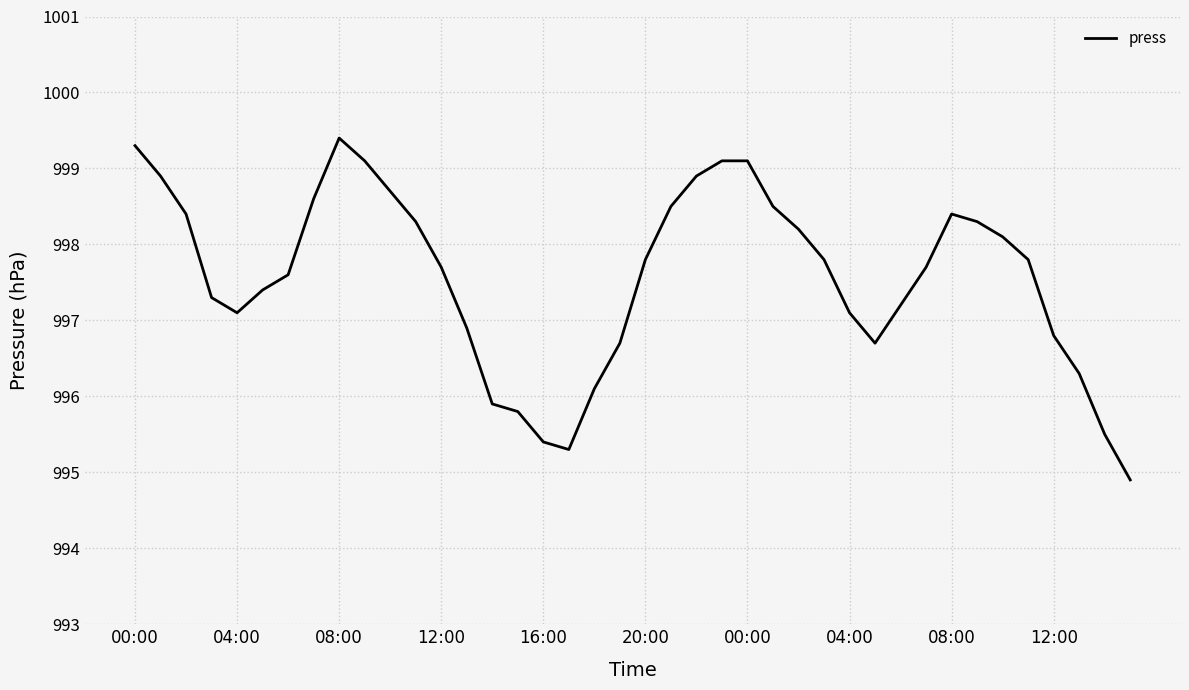

True or false: the data has more than 1 interior local peaks.

True